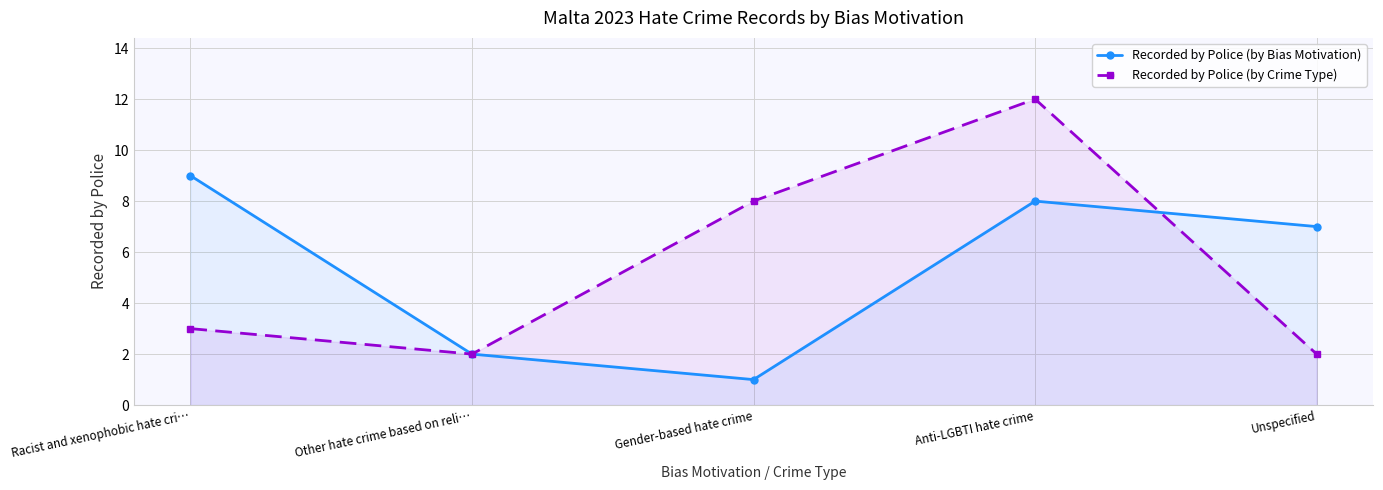

In Recorded by Police (by Crime Type), how many points are lower than both neighbors (excluding endpoints)?

1